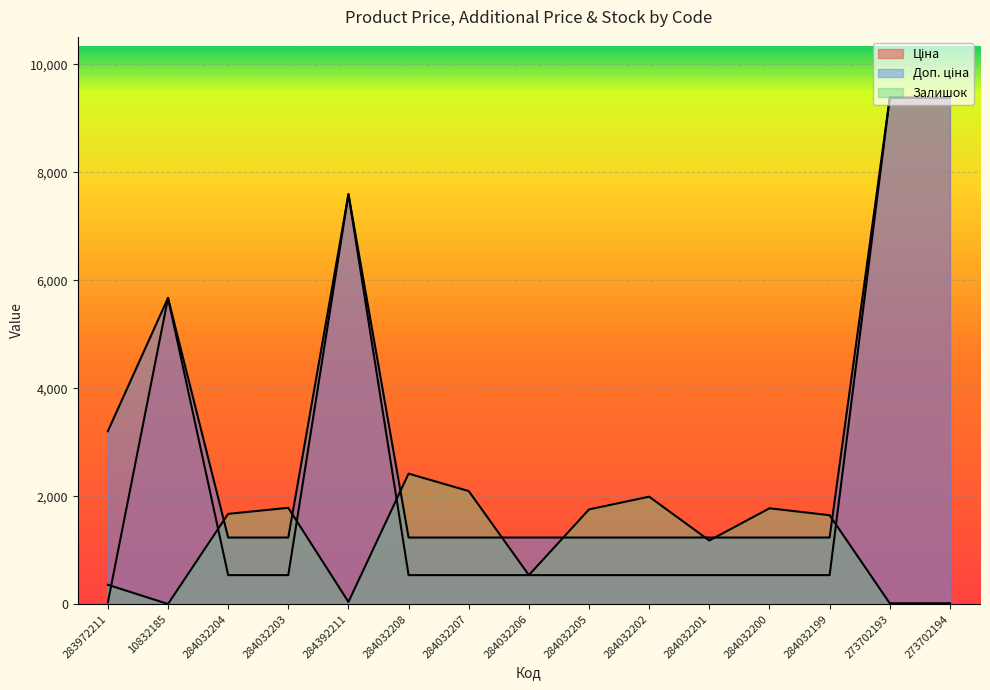

How many data points in Ціна are less than 539?

1